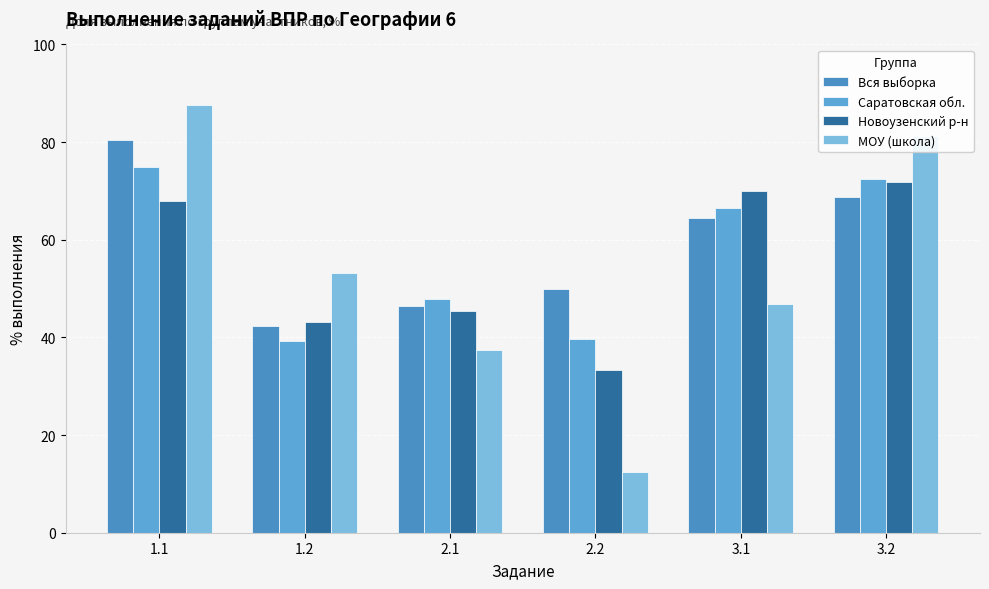

List the series in order of their peak value, highest first.

МОУ (школа), Вся выборка, Саратовская обл., Новоузенский р-н